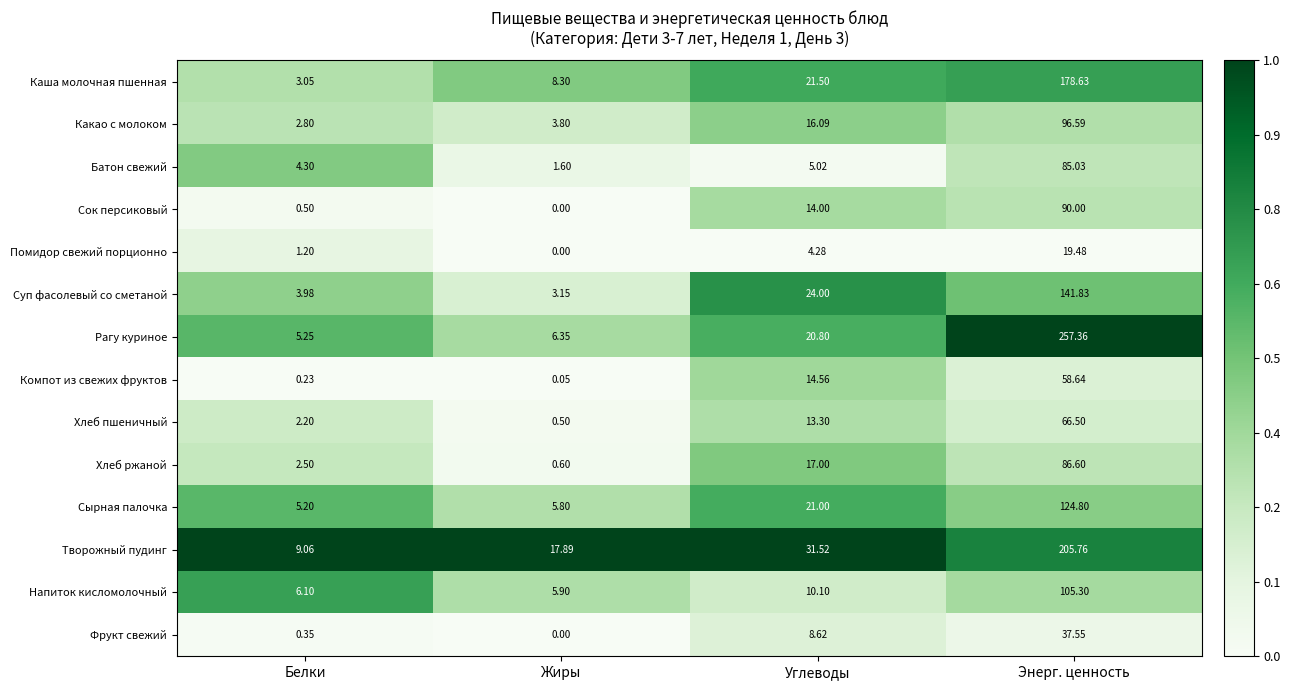

Between Жиры and Углеводы, which series saw the biggest shift?

Суп фасолевый со сметаной